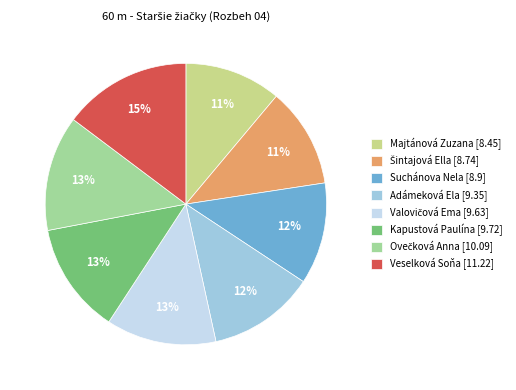

What percentage is the Kapustová Paulína slice, to the nearest percent?

13%